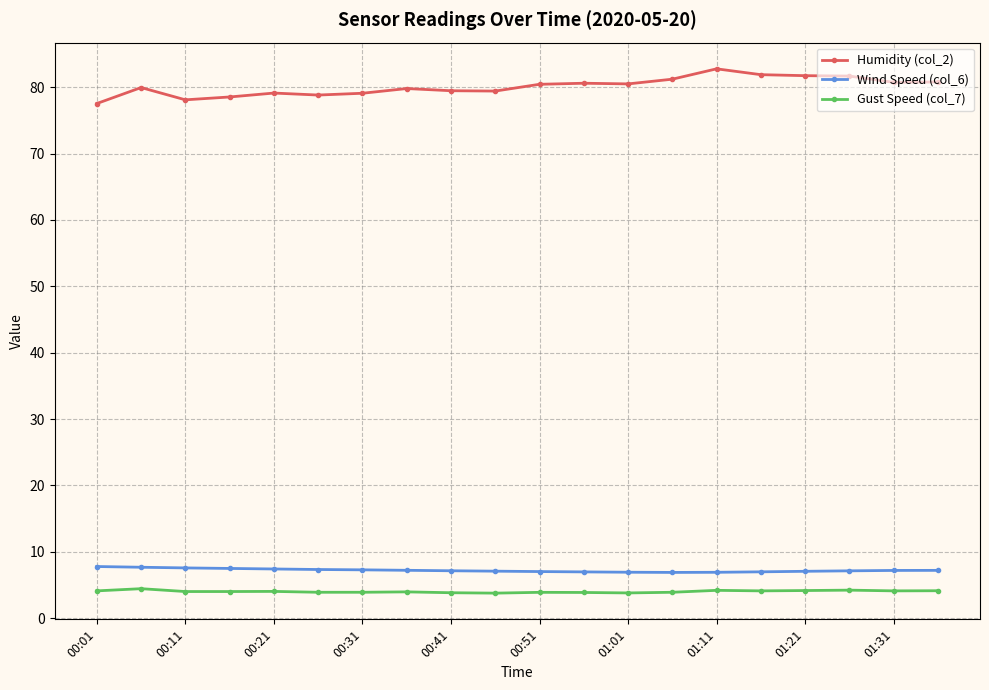

In Humidity (col_2), how many points are lower than both neighbors (excluding endpoints)?

5